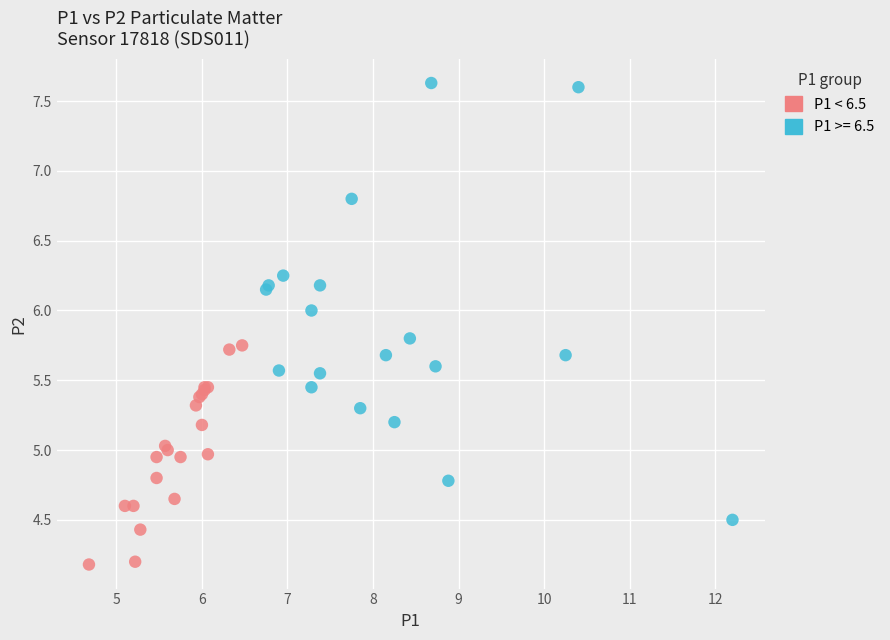

Which series has the widest spread of Y values?

P1 >= 6.5